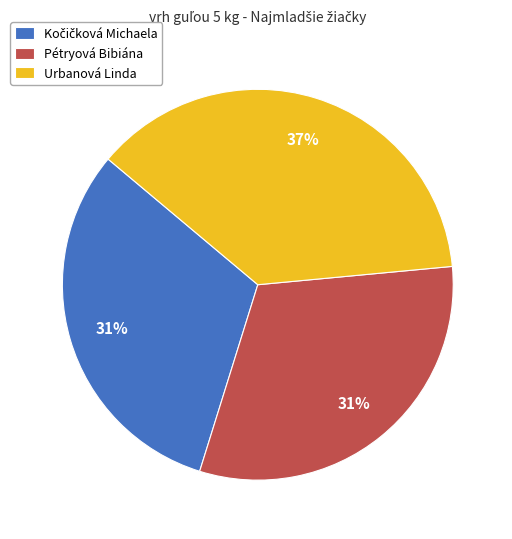

Is the sum of Pétryová Bibiána and Urbanová Linda greater than half?

Yes